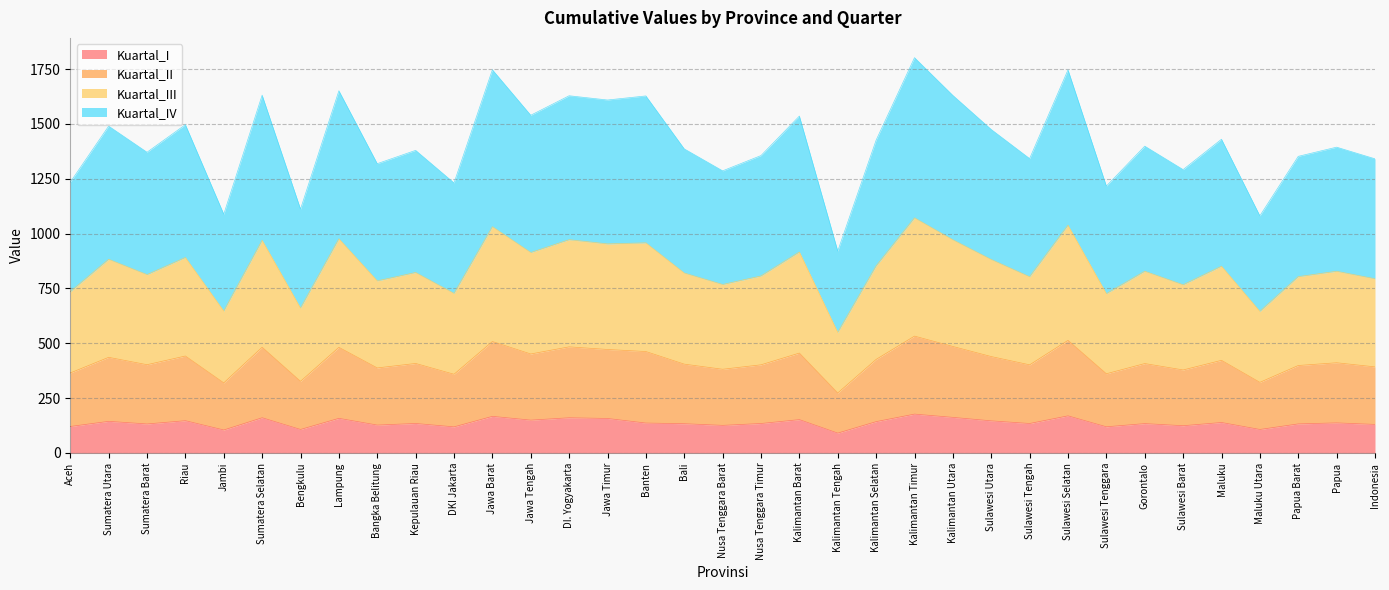

At which category does Kuartal_II reach its first local valley?

Sumatera Barat